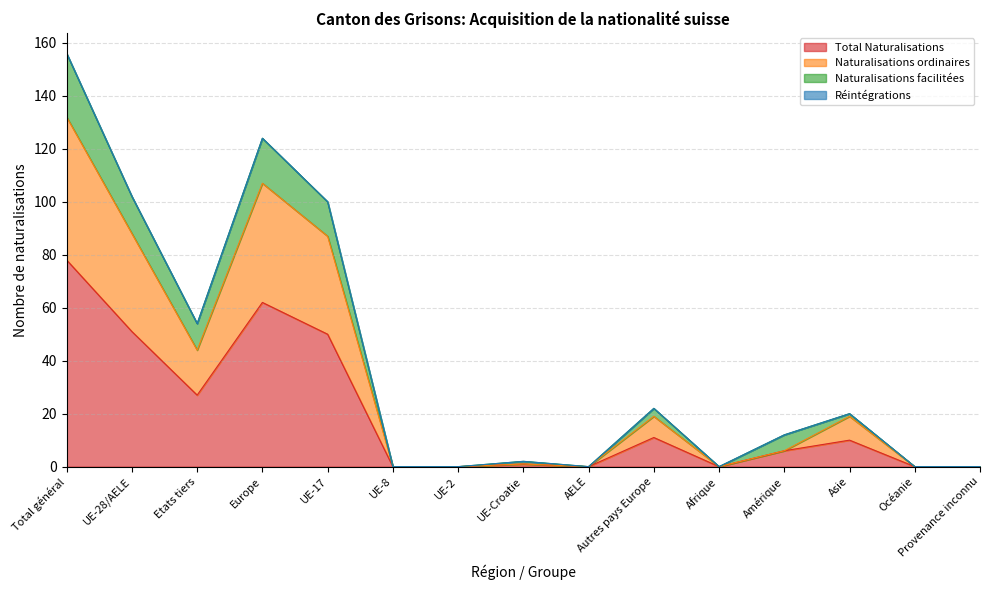

True or false: Naturalisations facilitées has a value of 3 at Amérique.

False